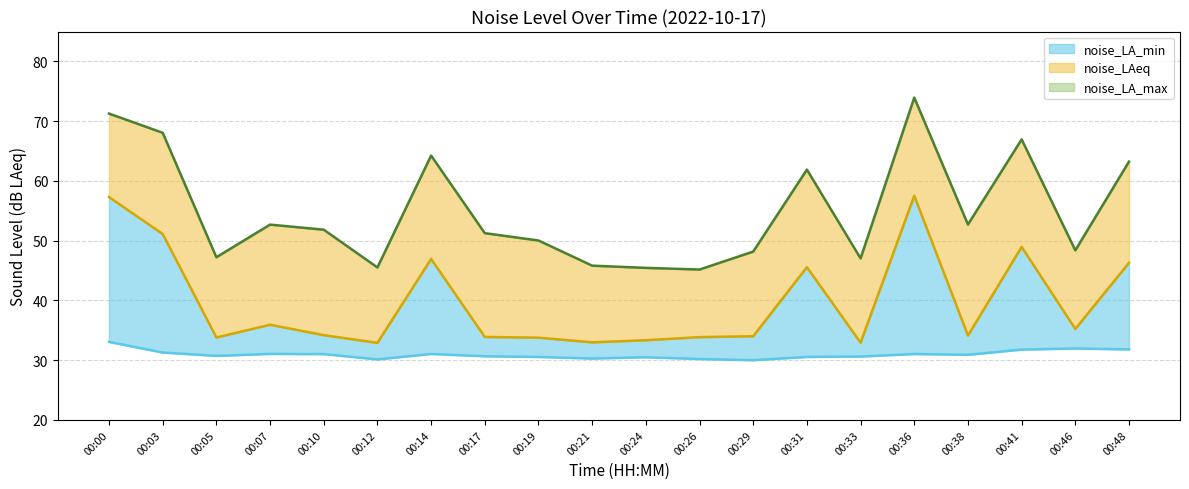

True or false: noise_LA_min and noise_LA_max cross at least once.

False